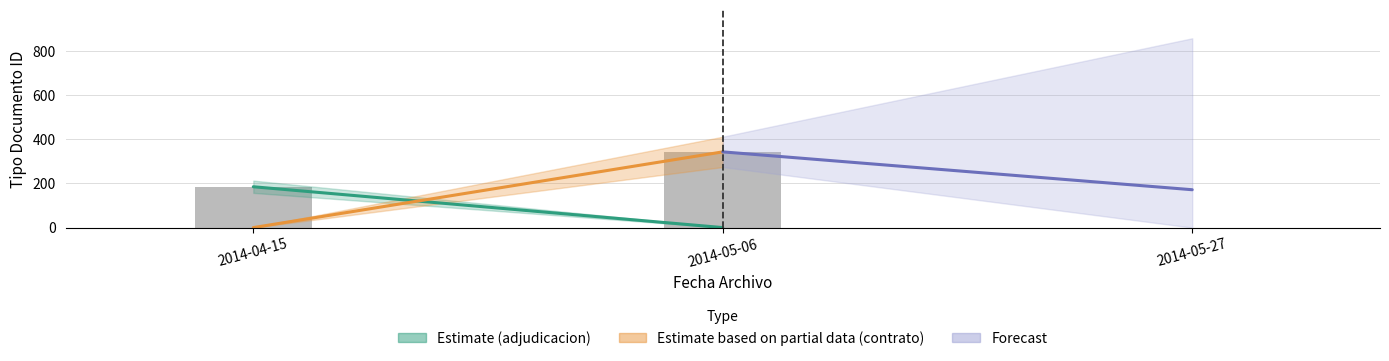

Is it true that Forecast equals 268.0 at 2014-05-27?

False